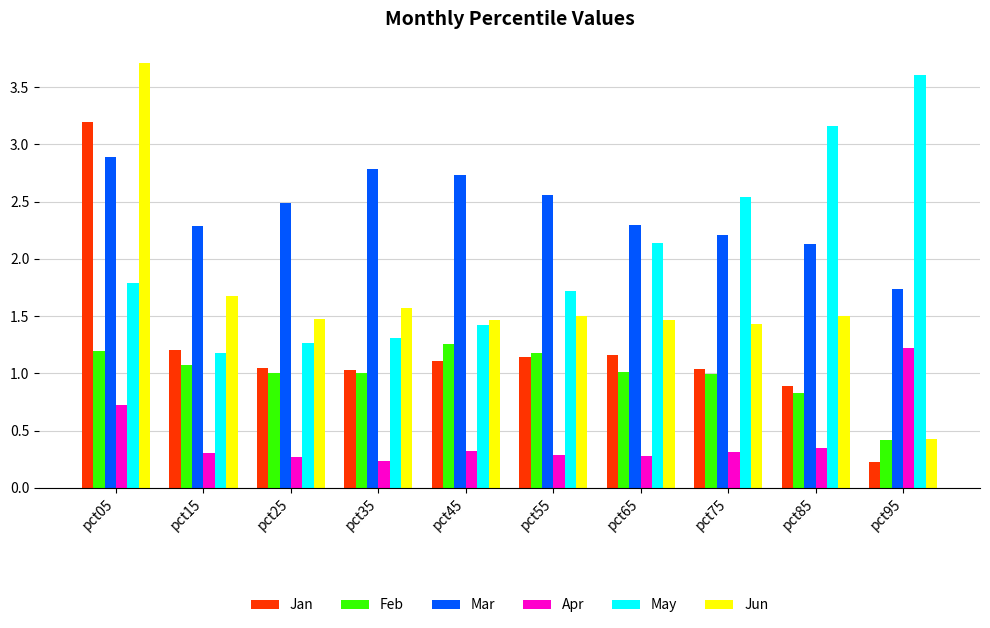

At which label is Mar closest to 2?

pct85